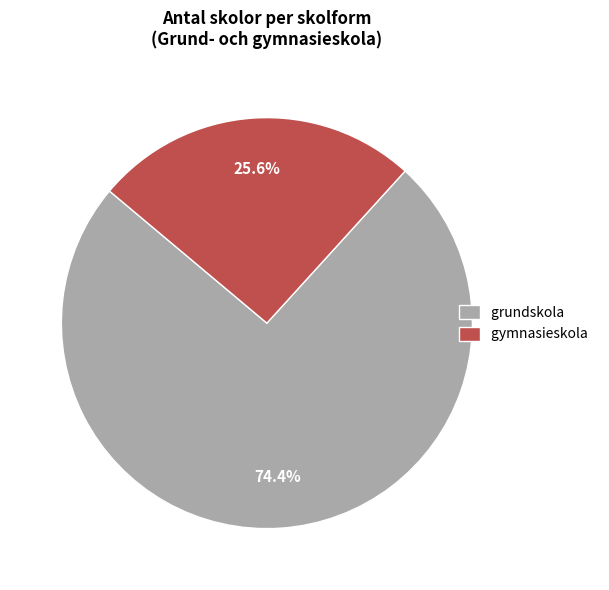

To the nearest percent, what is the difference between the gymnasieskola and grundskola slice percentages?

49%